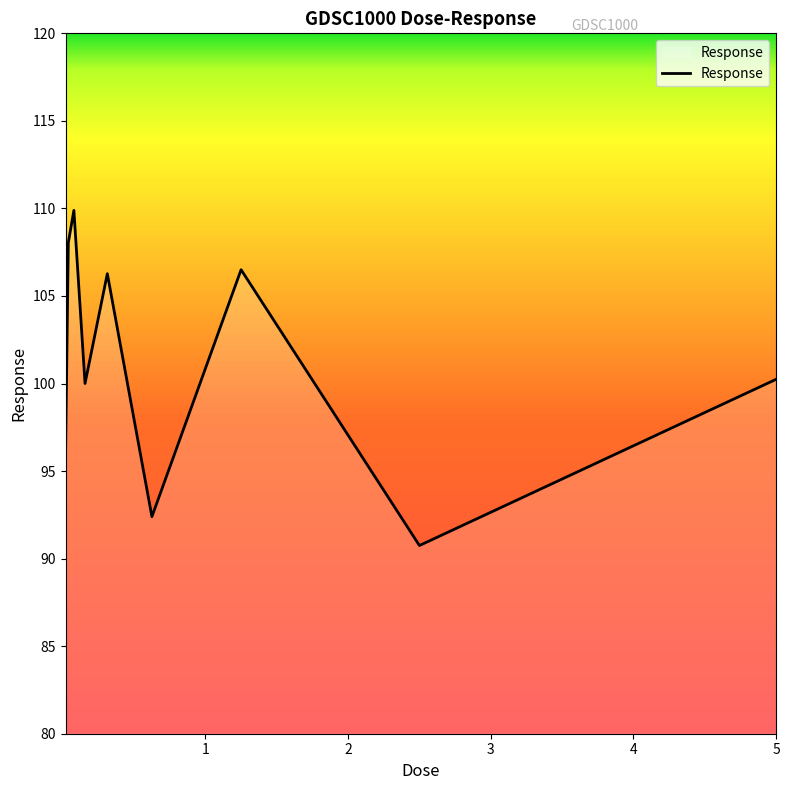

What is the smallest value displayed?

90.7